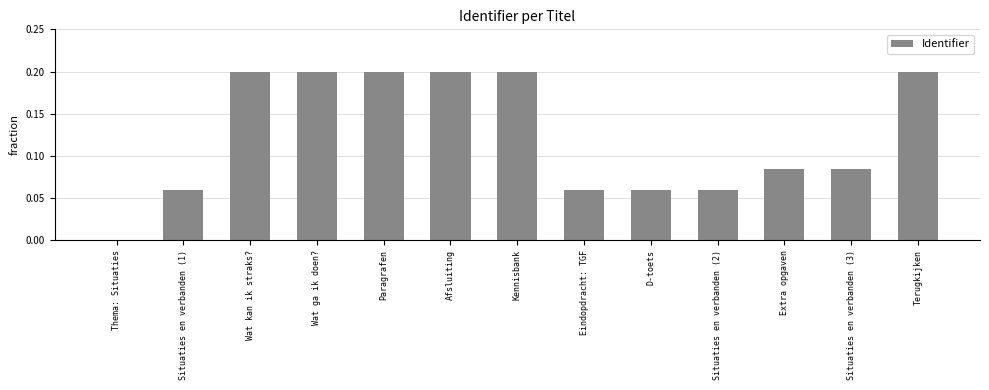

How many positive values are there?

12